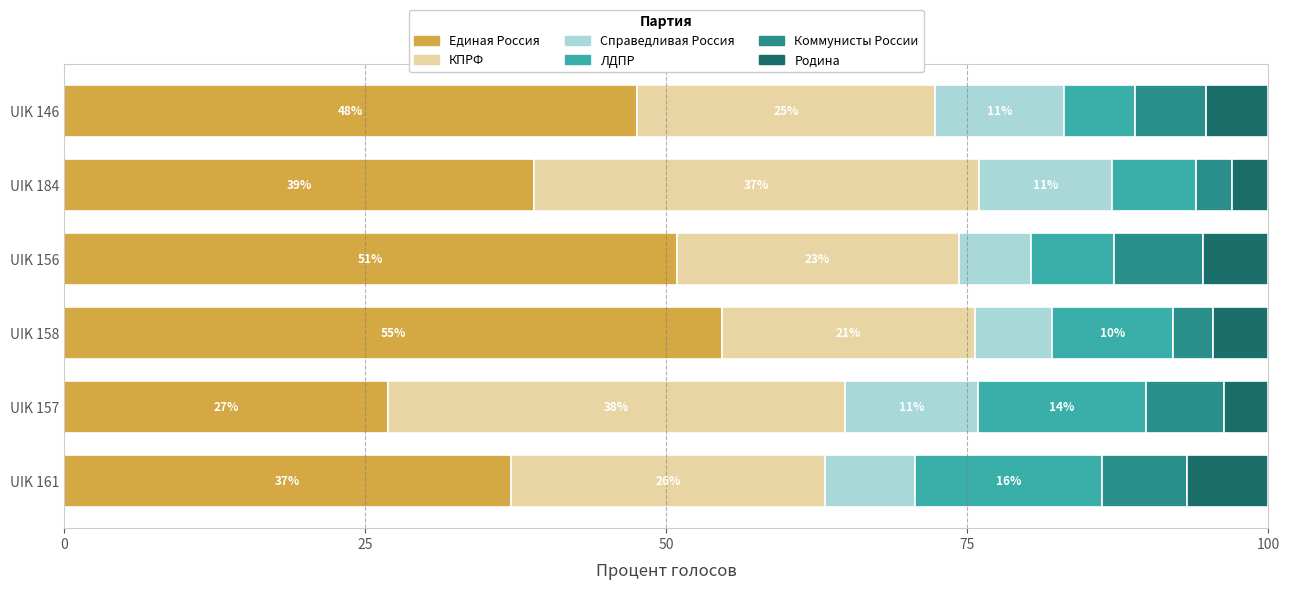

What is the total value across all series at UIK 184?

100.0